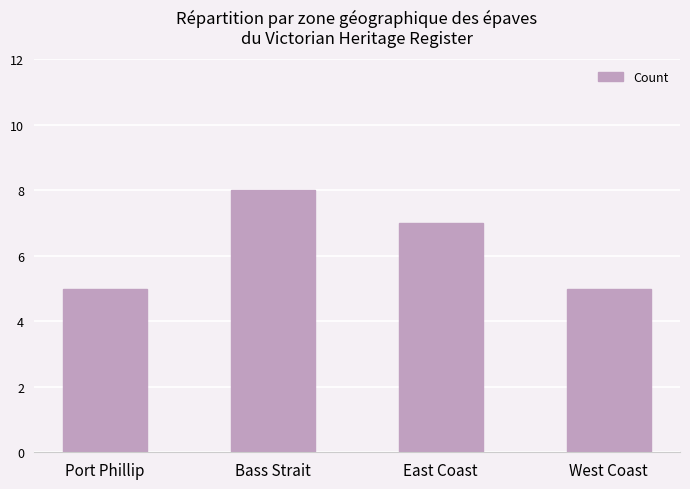

How many values are between 5 and 8?

4